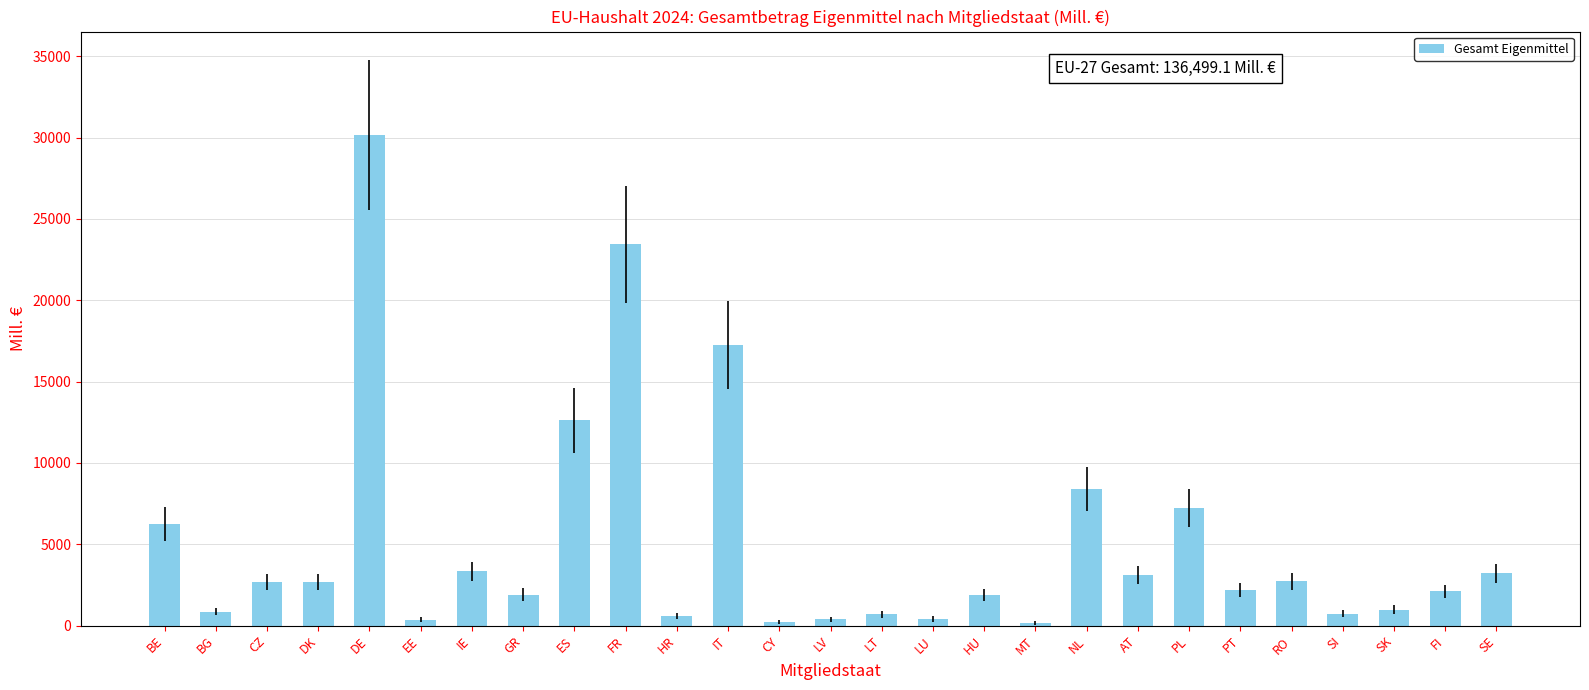

What is the change in value from CZ to NL?

+5721.4